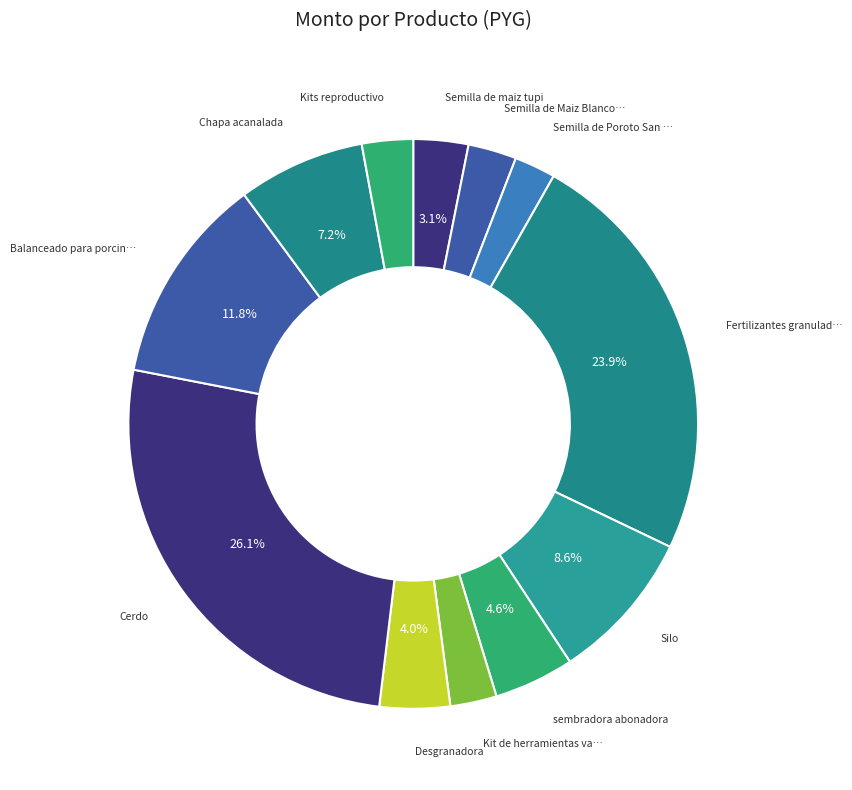

How many slices are in this pie chart?

12